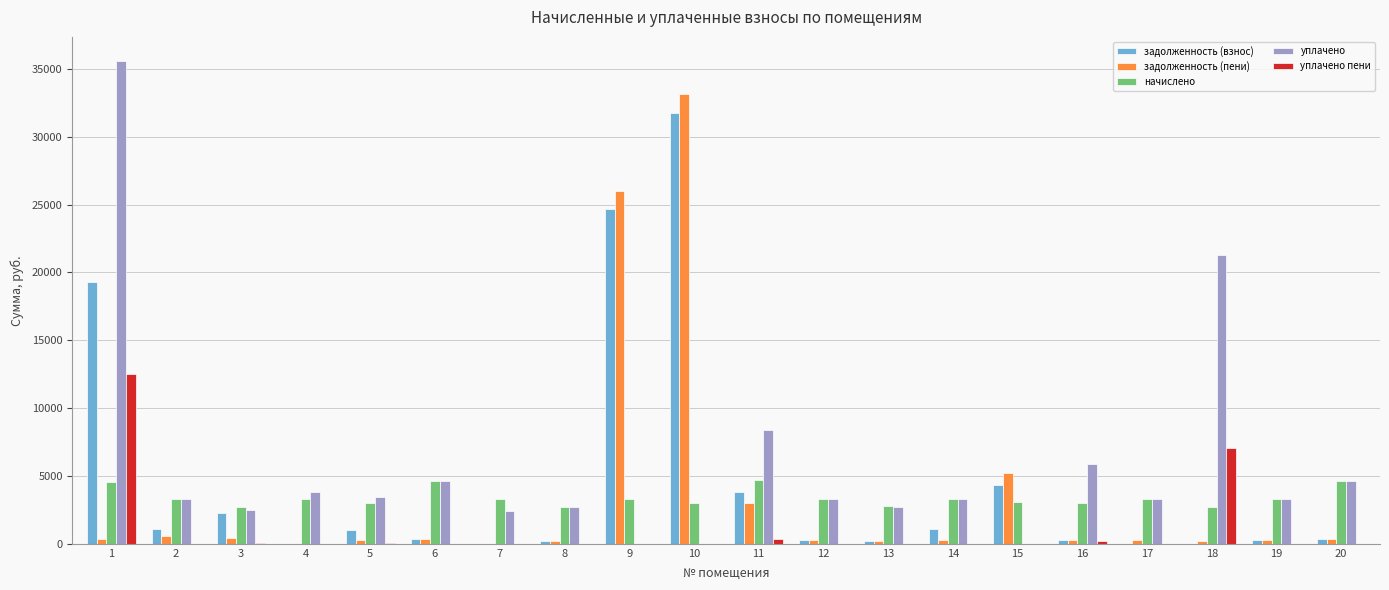

The начислено series shows 4667.3 at 11. True or false?

True